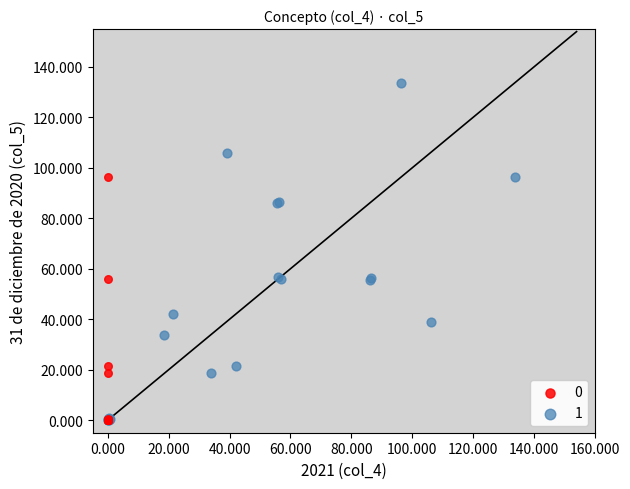

What are all the series names shown in the legend?

0, 1